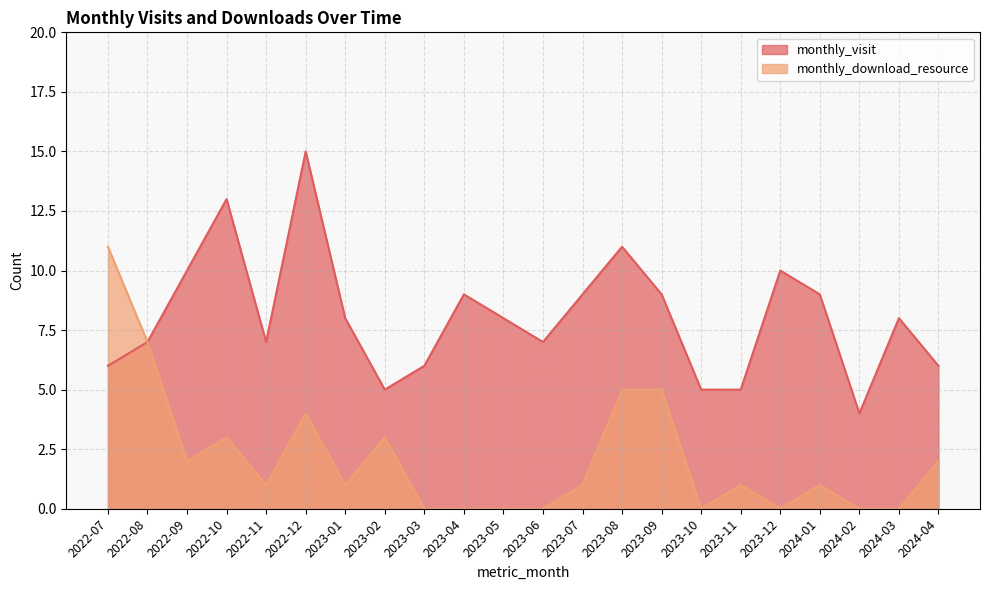

Which series has the largest range (max minus min)?

monthly_visit